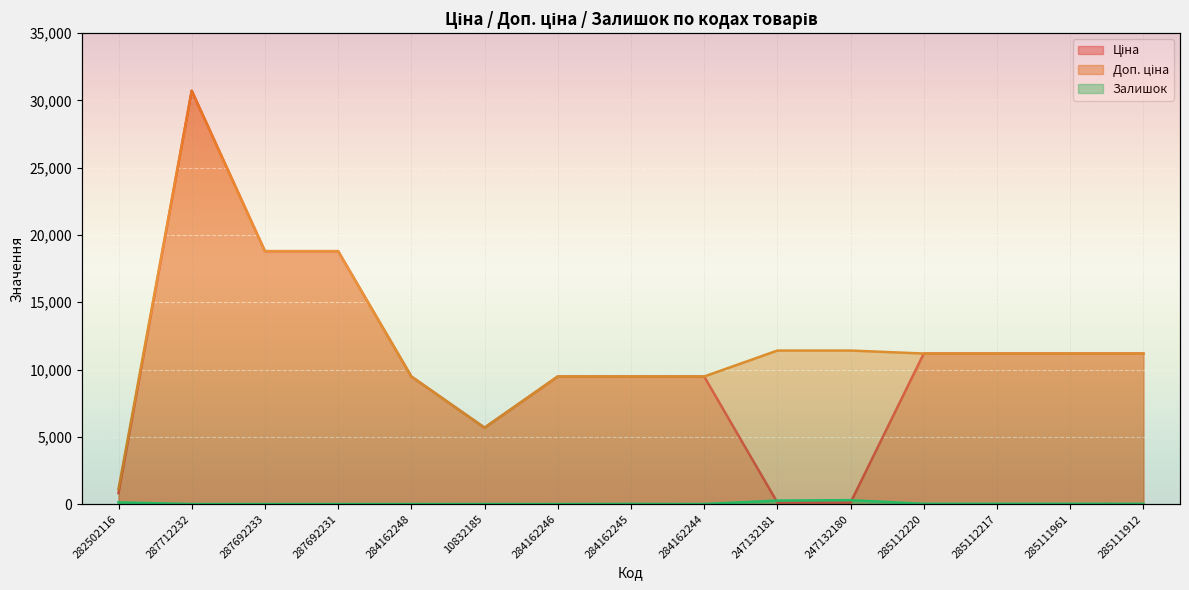

How many categories are shown in the chart?

15